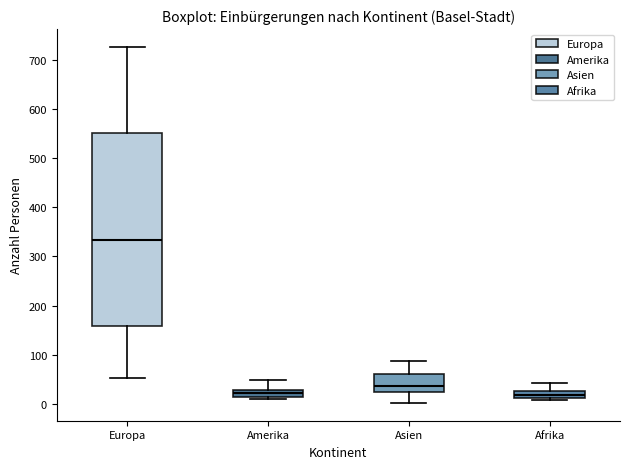

Comparing the boxes themselves (not the whiskers), which one is the tallest?

Europa